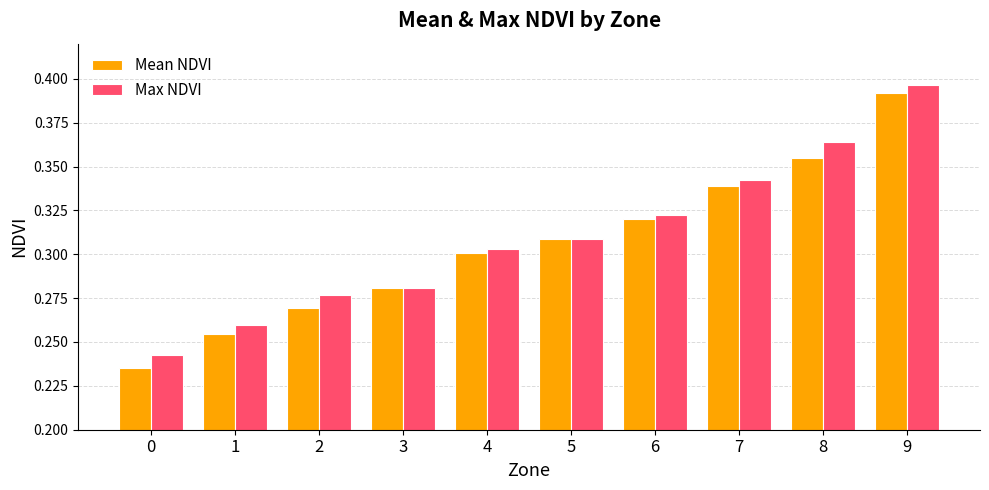

At which category is the sum across all series the highest?

9